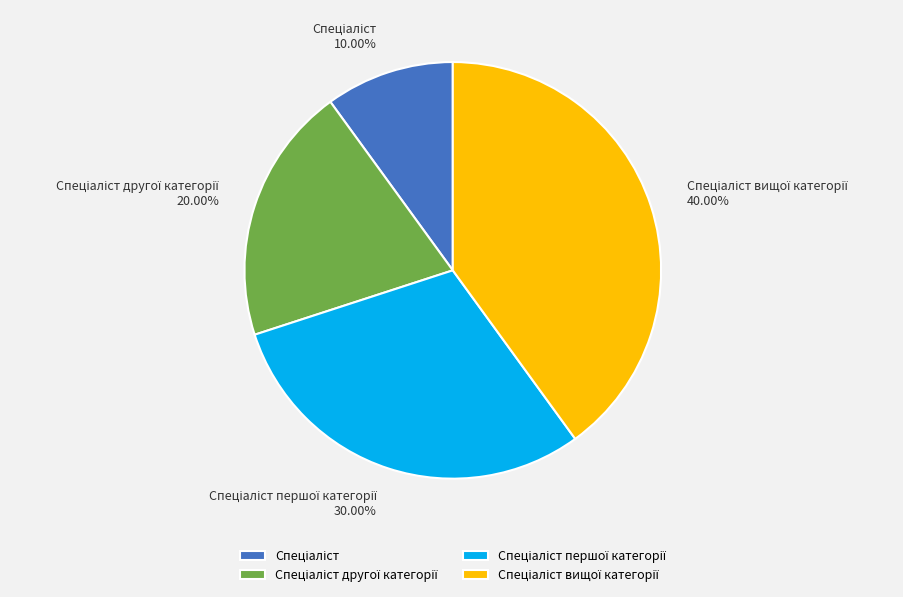

Does any single category account for the majority?

No